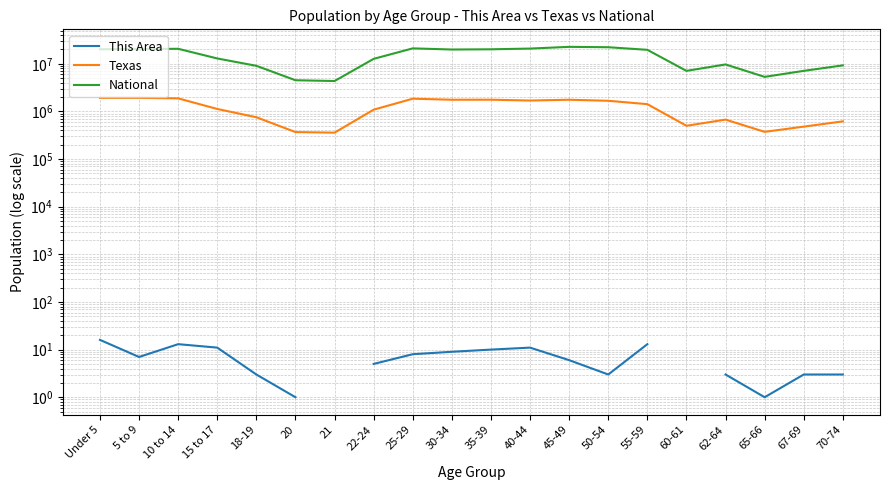

What is the label of the 13th point from the right?

22-24